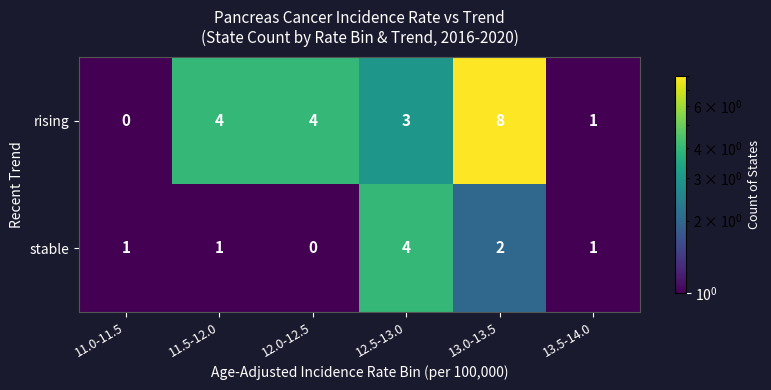

Rank the series at 13.0-13.5 from lowest to highest value.

stable, rising